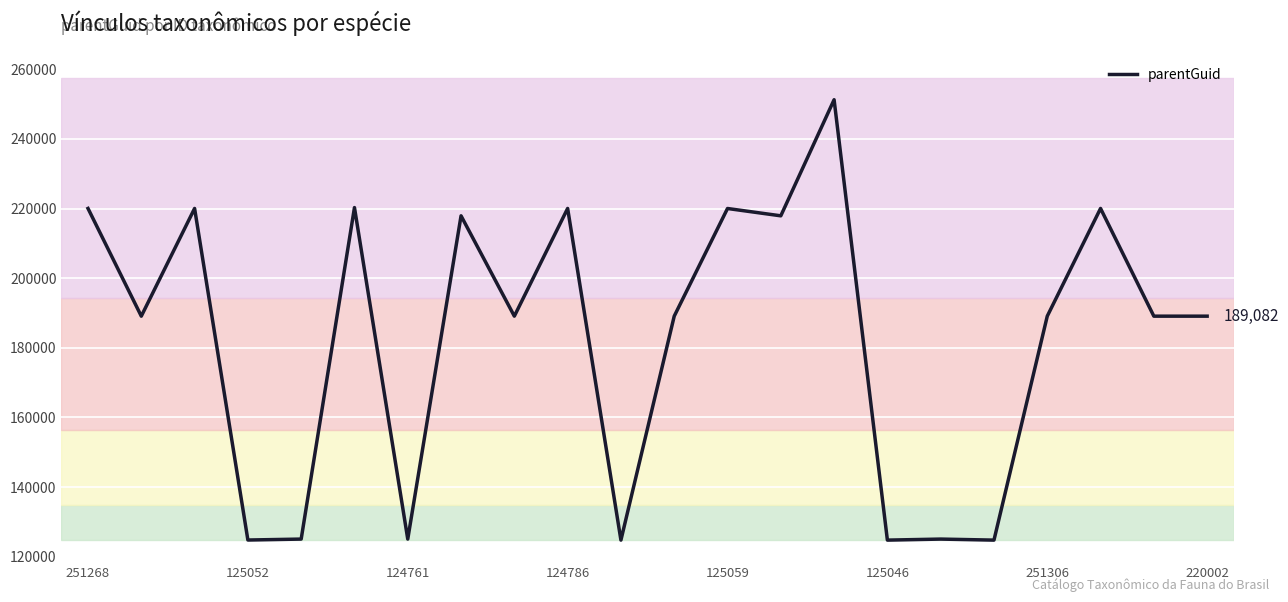

What is the minimum value shown in the chart?

124745